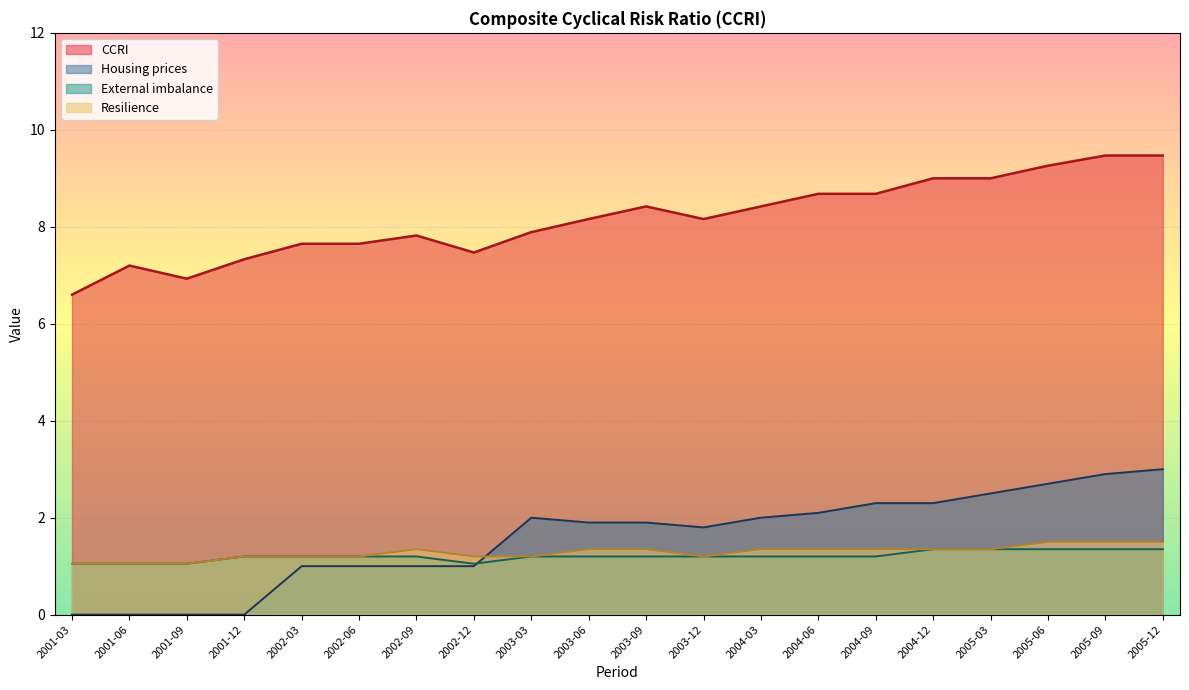

The External imbalance series shows 1.2 at 2002-06. True or false?

True